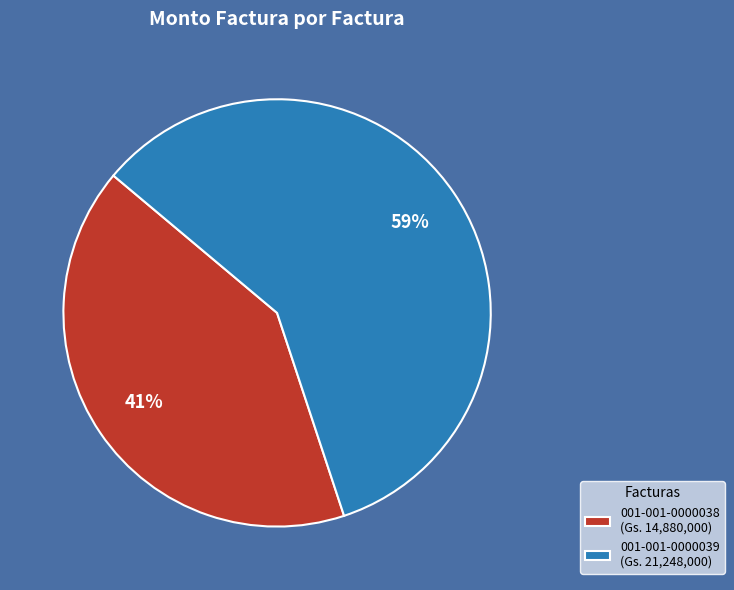

Between 001-001-0000039 and 001-001-0000038, which is larger?

001-001-0000039